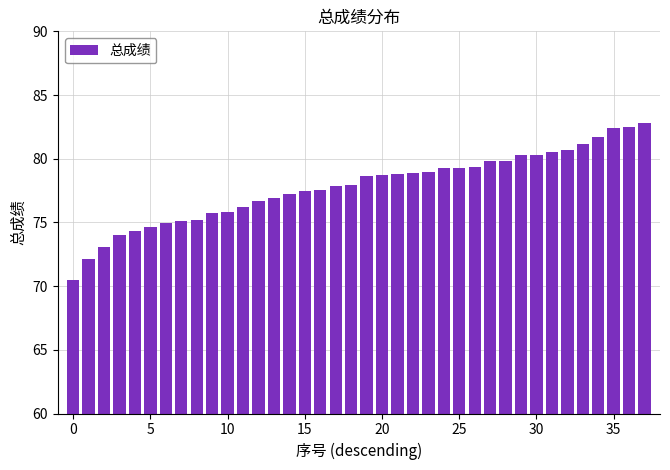

What is the value of the 6th bar from the left?

74.6